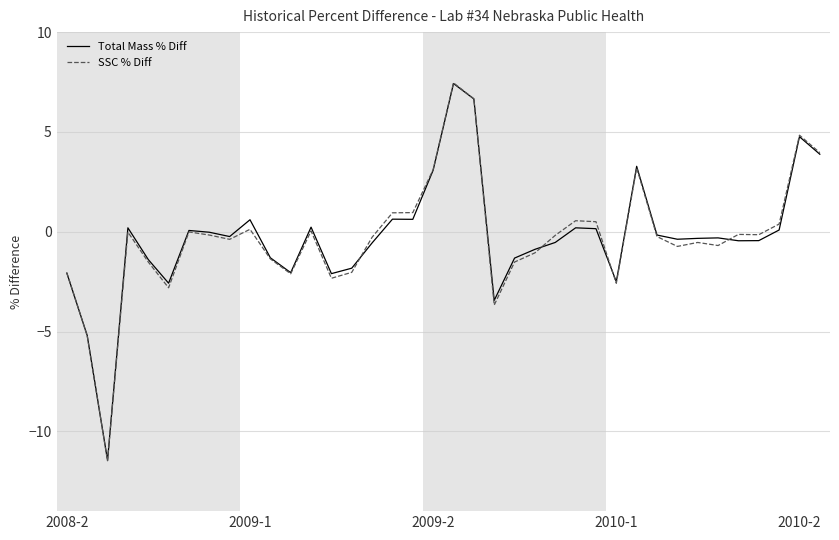

How many categories are shown in the chart?

38